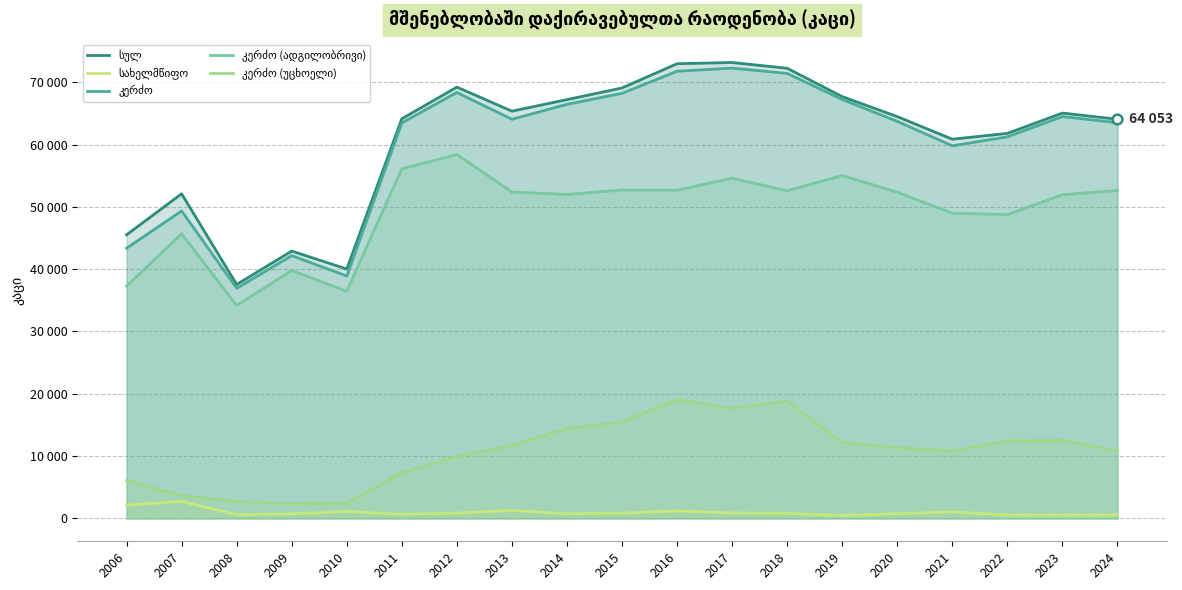

Is the value of კერძო (უცხოელი) at 2007 greater than the value of სულ at 2016?

No